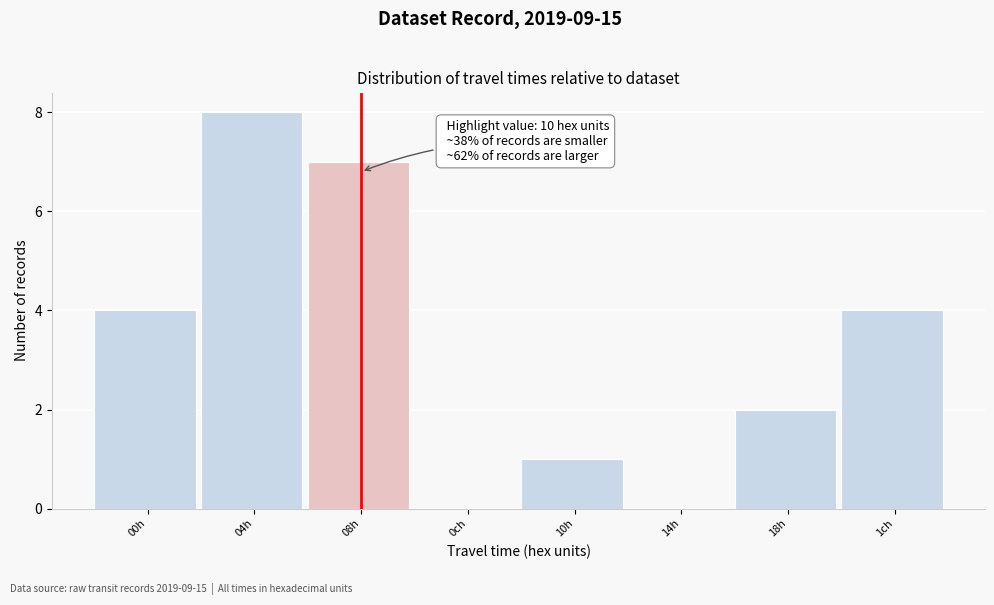

Reading left to right, what are all the values shown in this chart?

00h=4	04h=8	08h=7	0ch=0	10h=1	14h=0	18h=2	1ch=4